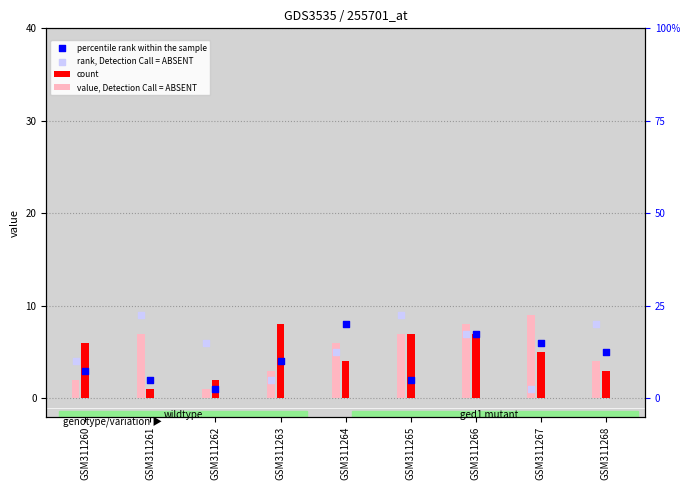

Which series contains the lowest Y value?

count